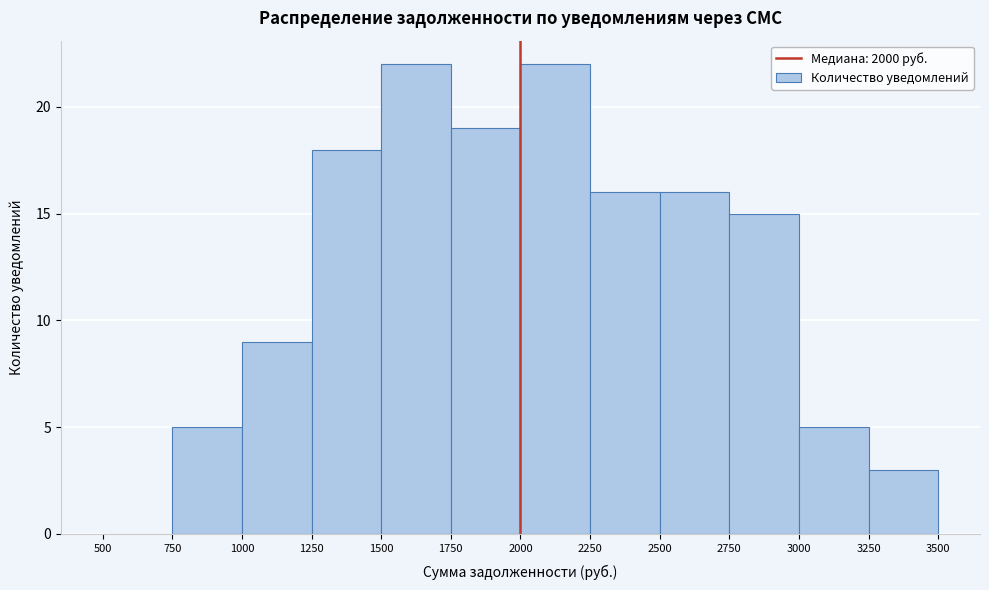

Reading left to right, transcribe this chart: for each bar, give the range it covers on the x-axis and its height. The values are not printed on the chart, so give them approximately, as read against the axis.

500 to 750: 0
750 to 1000: 5
1000 to 1250: 9
1250 to 1500: 18
1500 to 1750: 22
1750 to 2000: 19
2000 to 2250: 22
2250 to 2500: 16
2500 to 2750: 16
2750 to 3000: 15
3000 to 3250: 5
3250 to 3500: 3